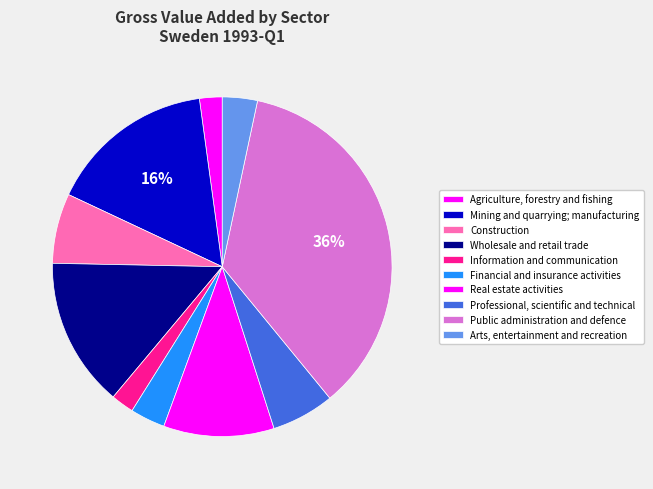

Rank the categories by value from highest to lowest.

Public administration and defence, Mining and quarrying; manufacturing, Wholesale and retail trade, Real estate activities, Construction, Professional, scientific and technical, Arts, entertainment and recreation, Financial and insurance activities, Information and communication, Agriculture, forestry and fishing